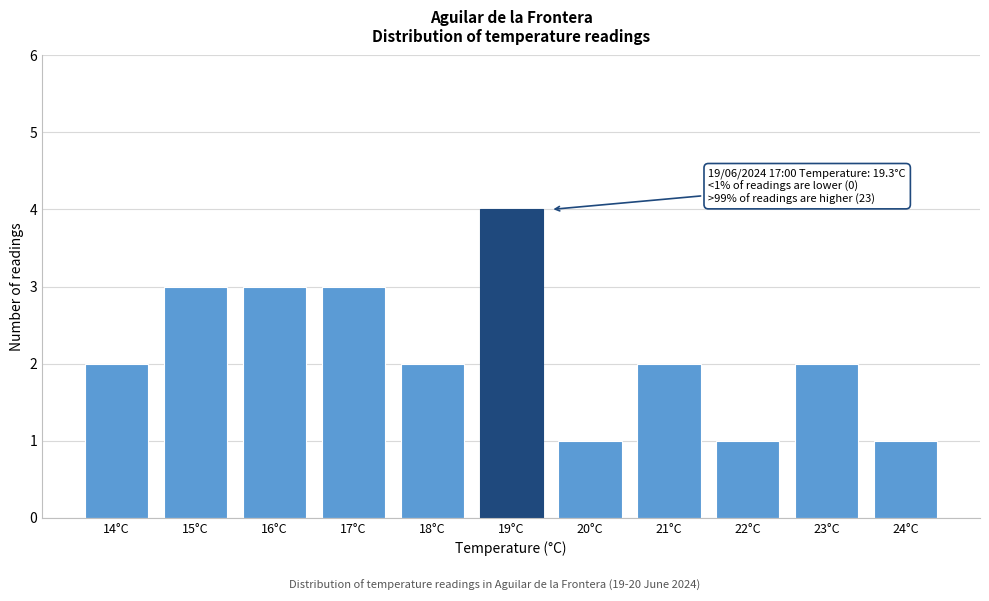

Reading right to left, list all the values displayed in this chart.

1	2	1	2	1	4	2	3	3	3	2